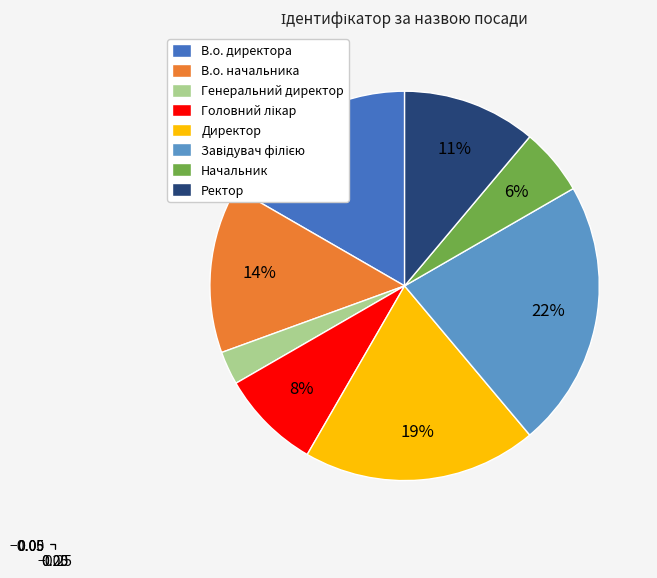

To the nearest percent, what is the combined percentage of В.о. начальника and Ректор?

25%